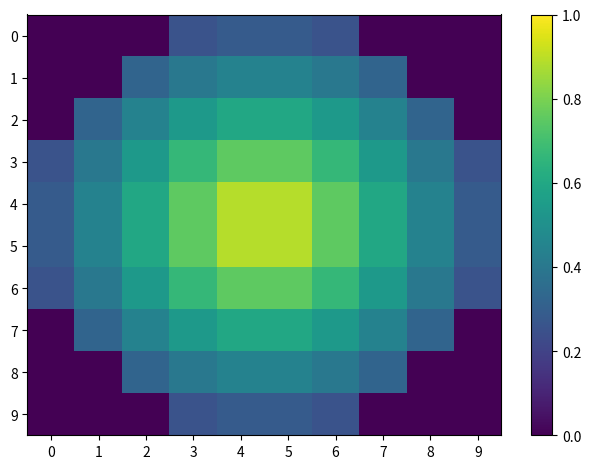

Which series has the largest range (max minus min)?

4